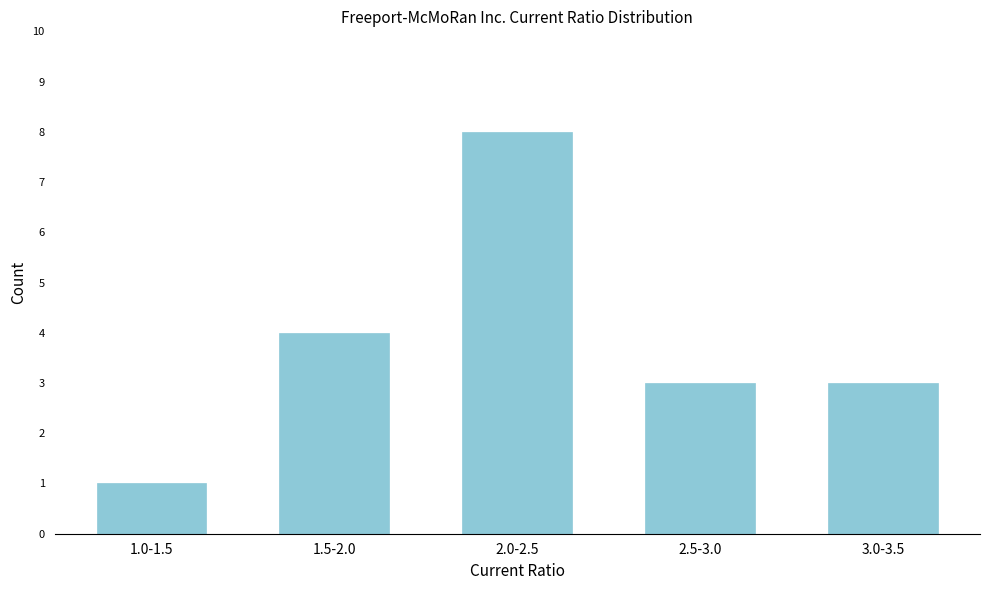

Reading left to right, transcribe all the data shown in this chart.

1	4	8	3	3